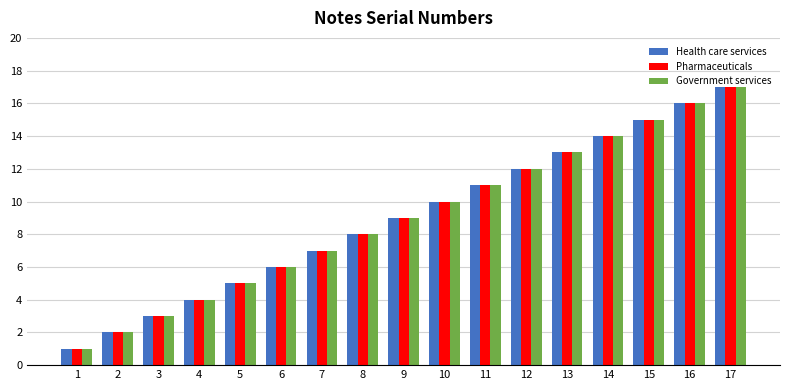

Reading right to left, list all the values displayed in this chart.

Health care services: 17	16	15	14	13	12	11	10	9	8	7	6	5	4	3	2	1
Pharmaceuticals: 17	16	15	14	13	12	11	10	9	8	7	6	5	4	3	2	1
Government services: 17	16	15	14	13	12	11	10	9	8	7	6	5	4	3	2	1